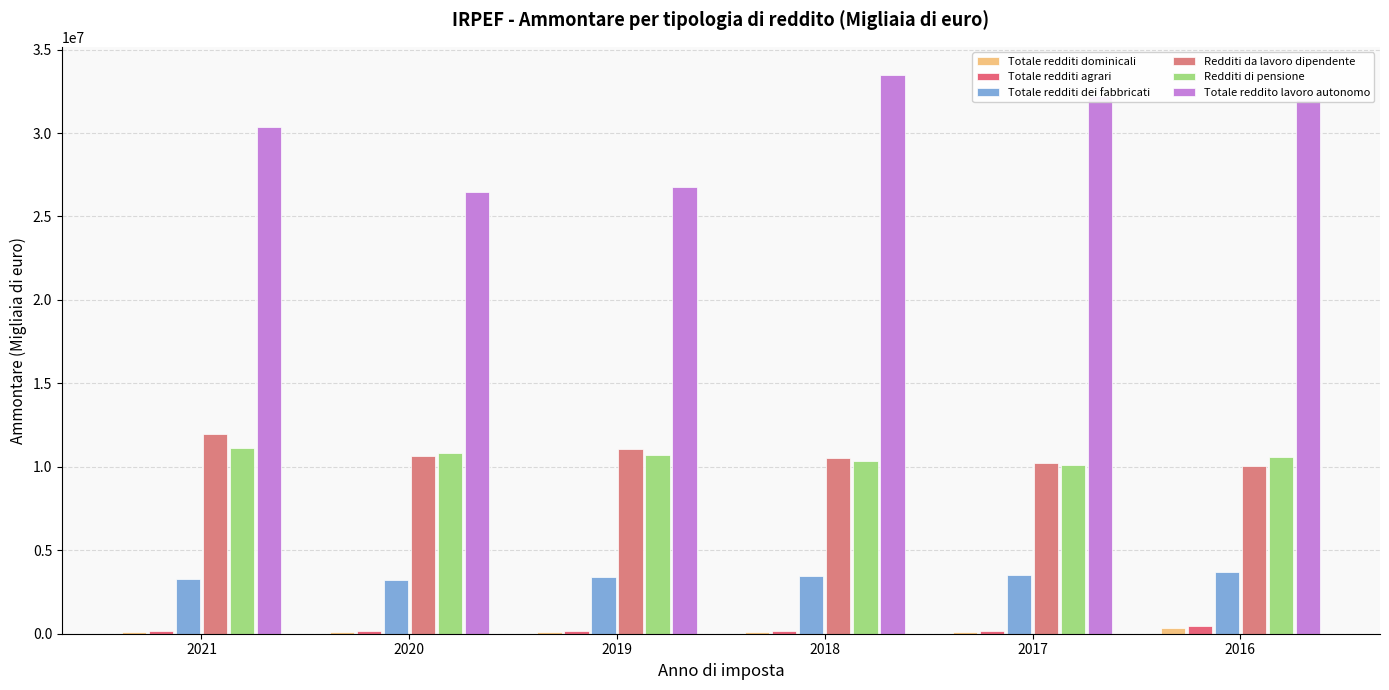

How many series are shown in this chart?

6